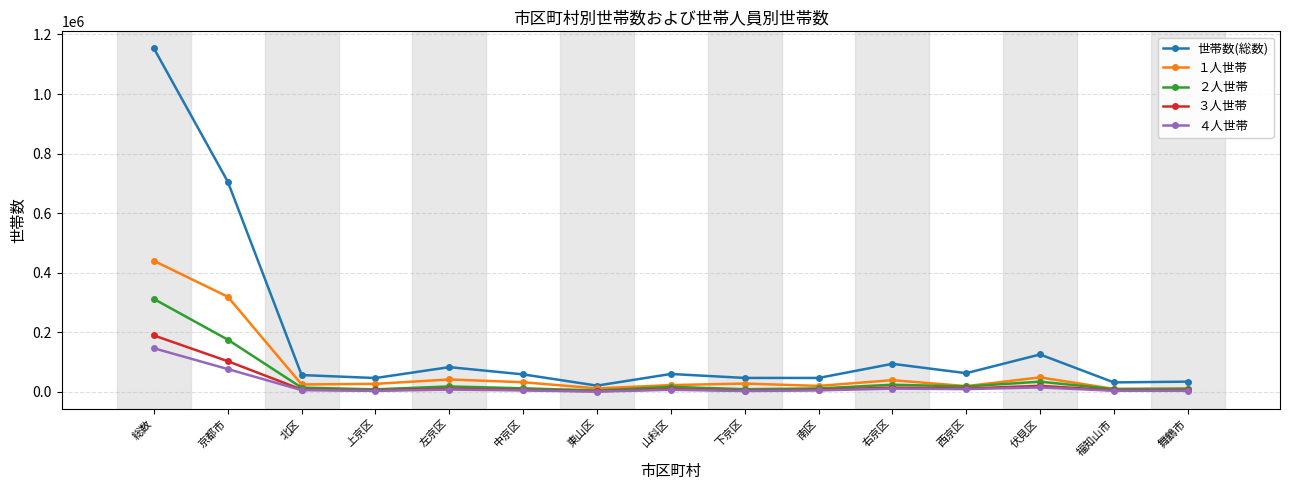

What position from the right is 南区?

6